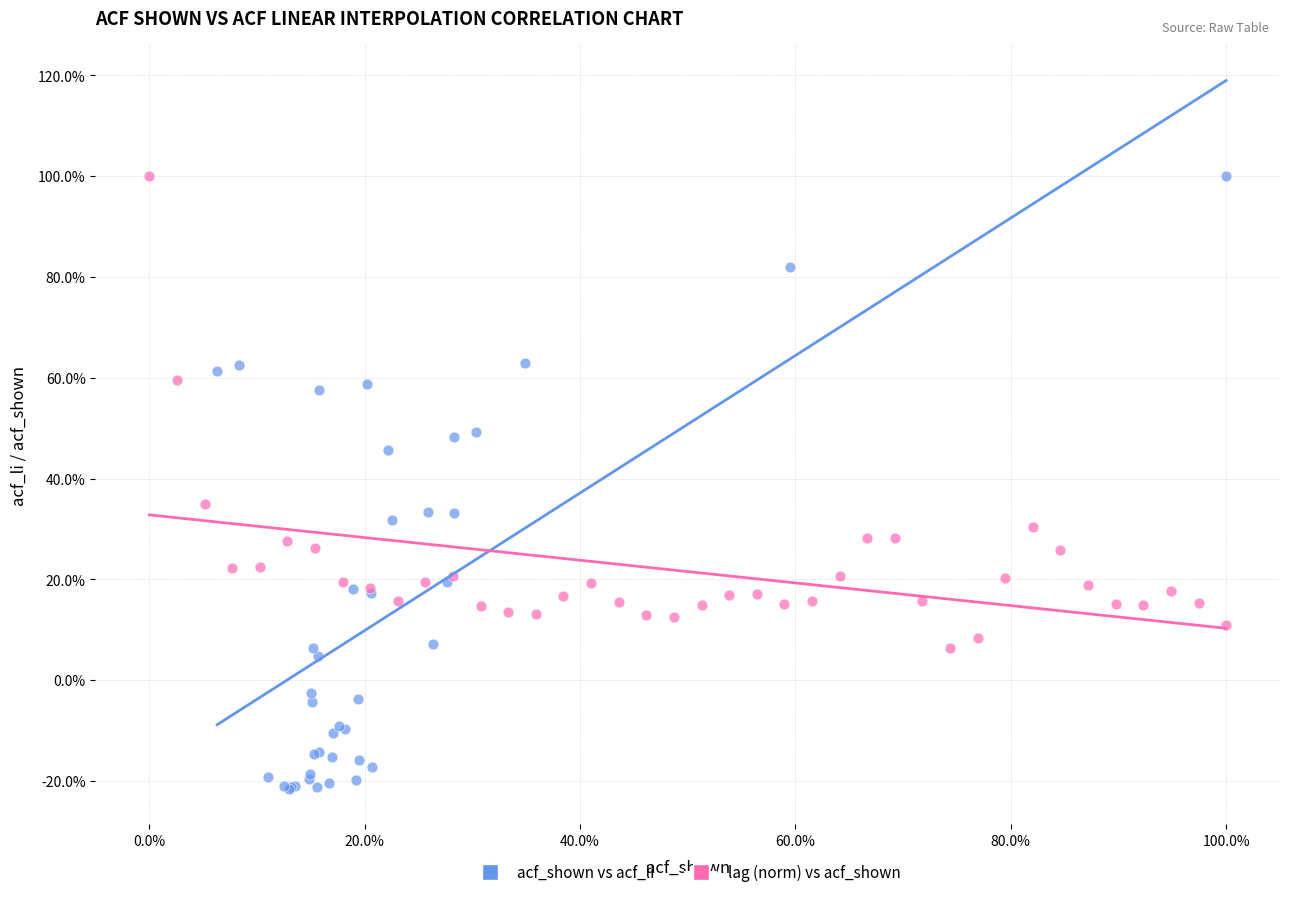

What are all the series names shown in the legend?

acf_shown vs acf_li, lag (norm) vs acf_shown